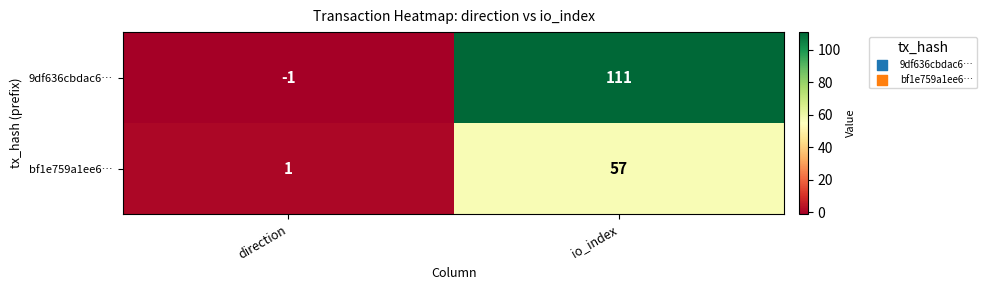

Which series changed the most between direction and io_index?

9df636cbdac6…